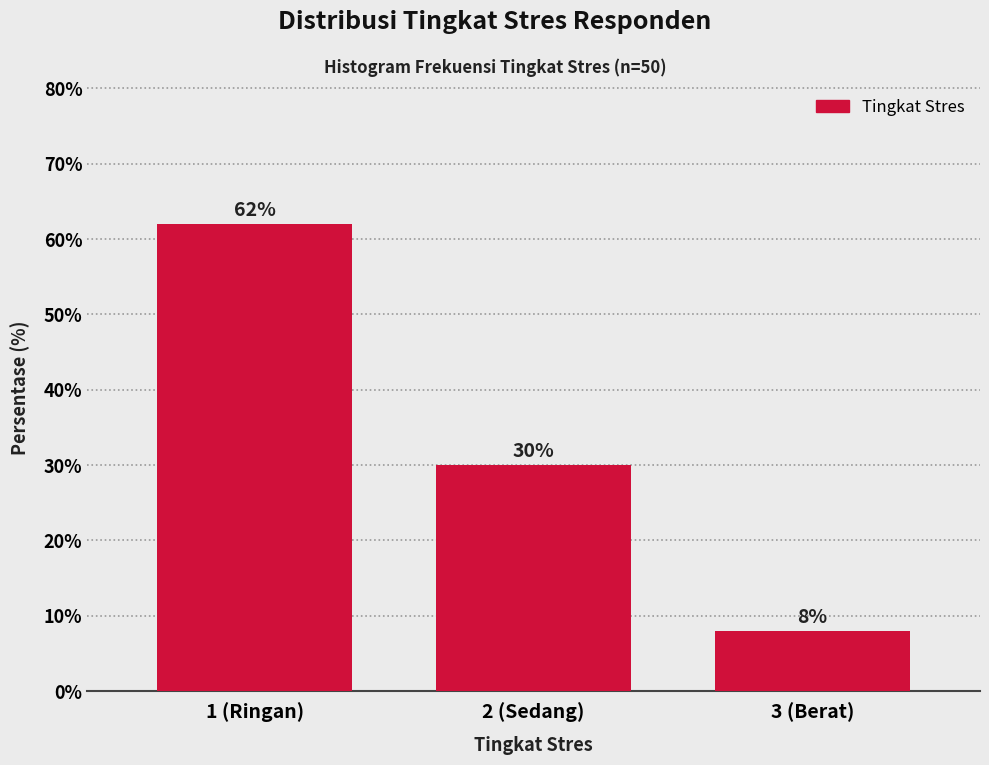

Reading left to right, what are all the values shown in this chart?

62	30	8